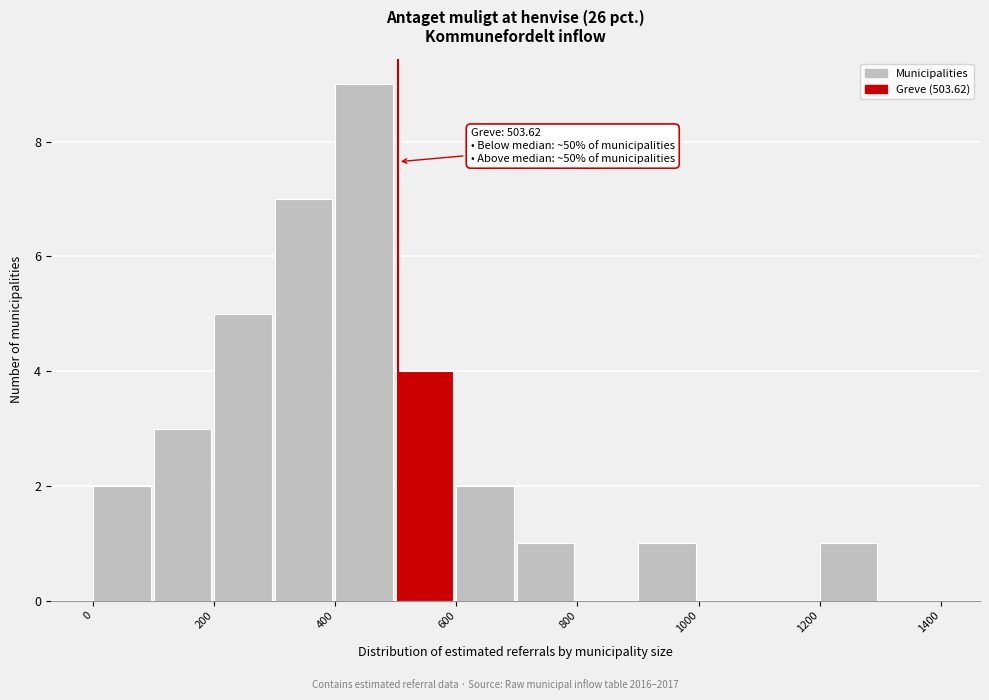

Over which range of the x-axis is the bar tallest?

400 to 500